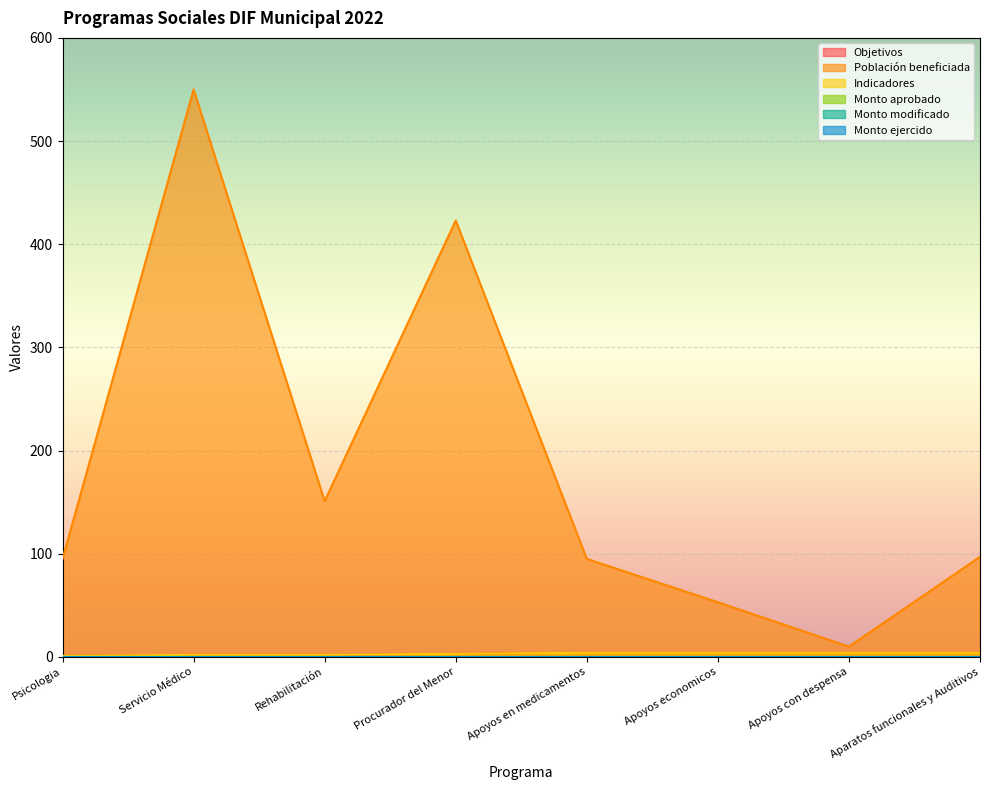

Which series has the widest spread of values?

Población beneficiada